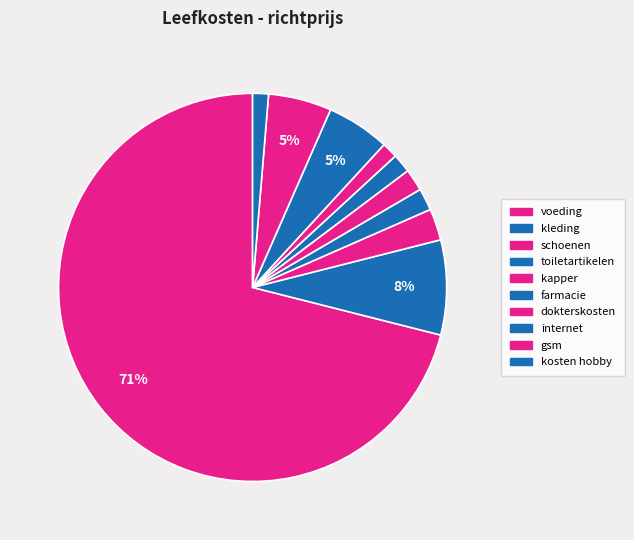

To the nearest percent, what is the combined percentage of internet and farmacie?

7%